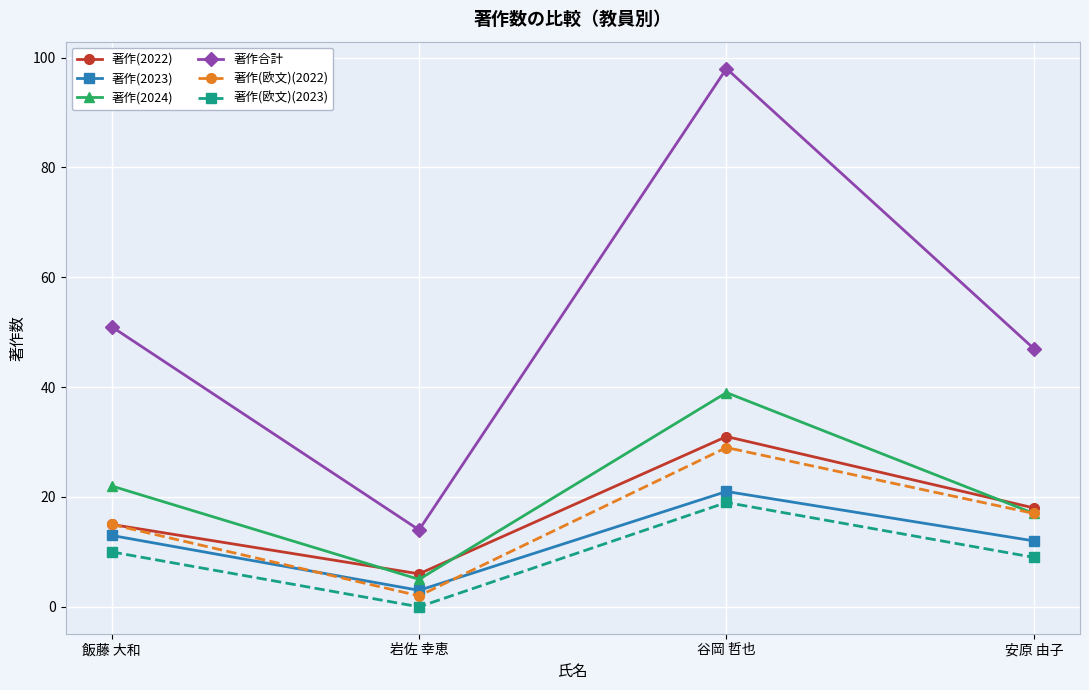

What is the difference between the maximum and minimum values in the 著作(2023) series?

18